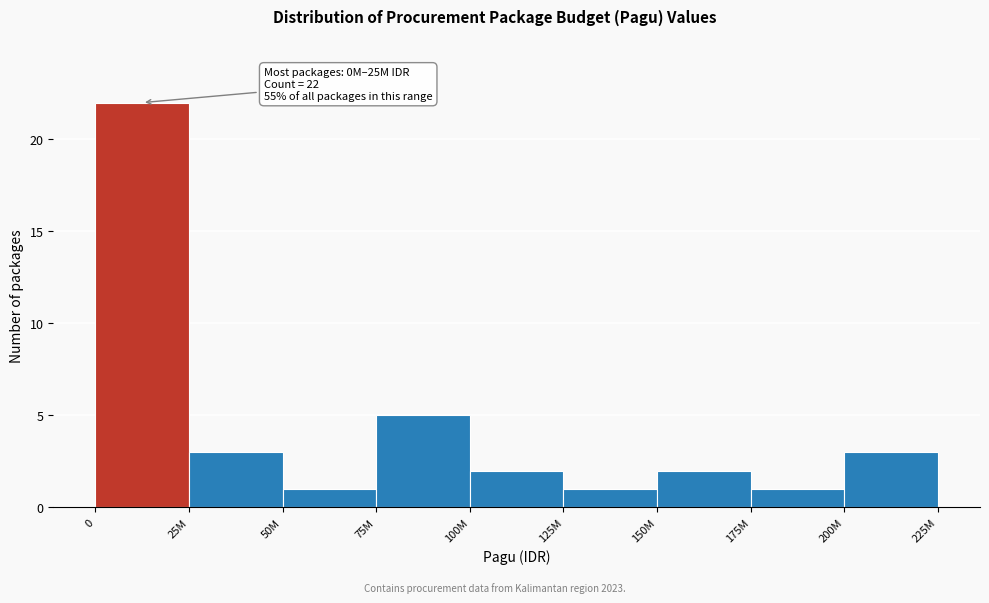

Reading left to right, what are all the values shown in this chart?

22	3	1	5	2	1	2	1	3